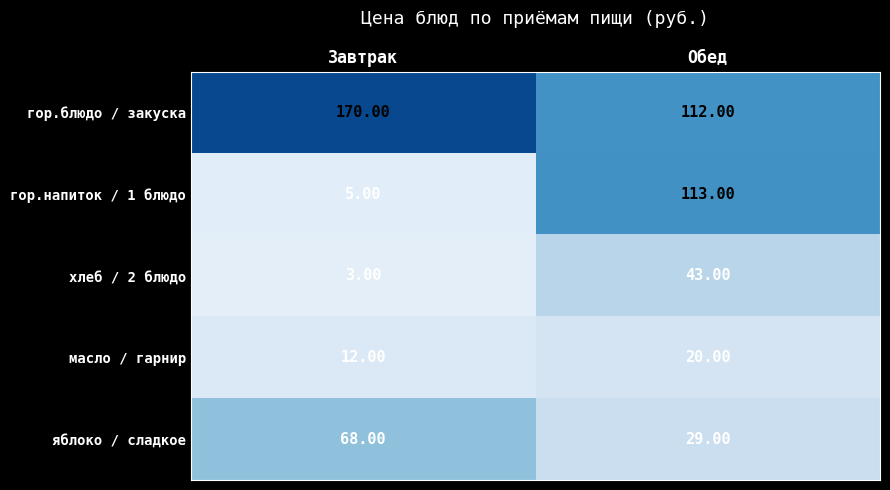

Where is масло / гарнир nearest to the value 16?

Завтрак